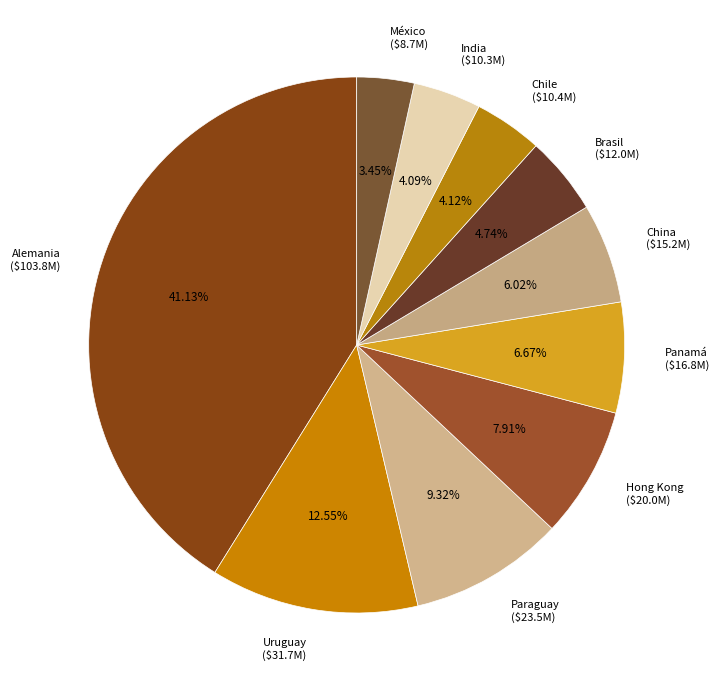

To the nearest percent, what is the average slice percentage?

10%